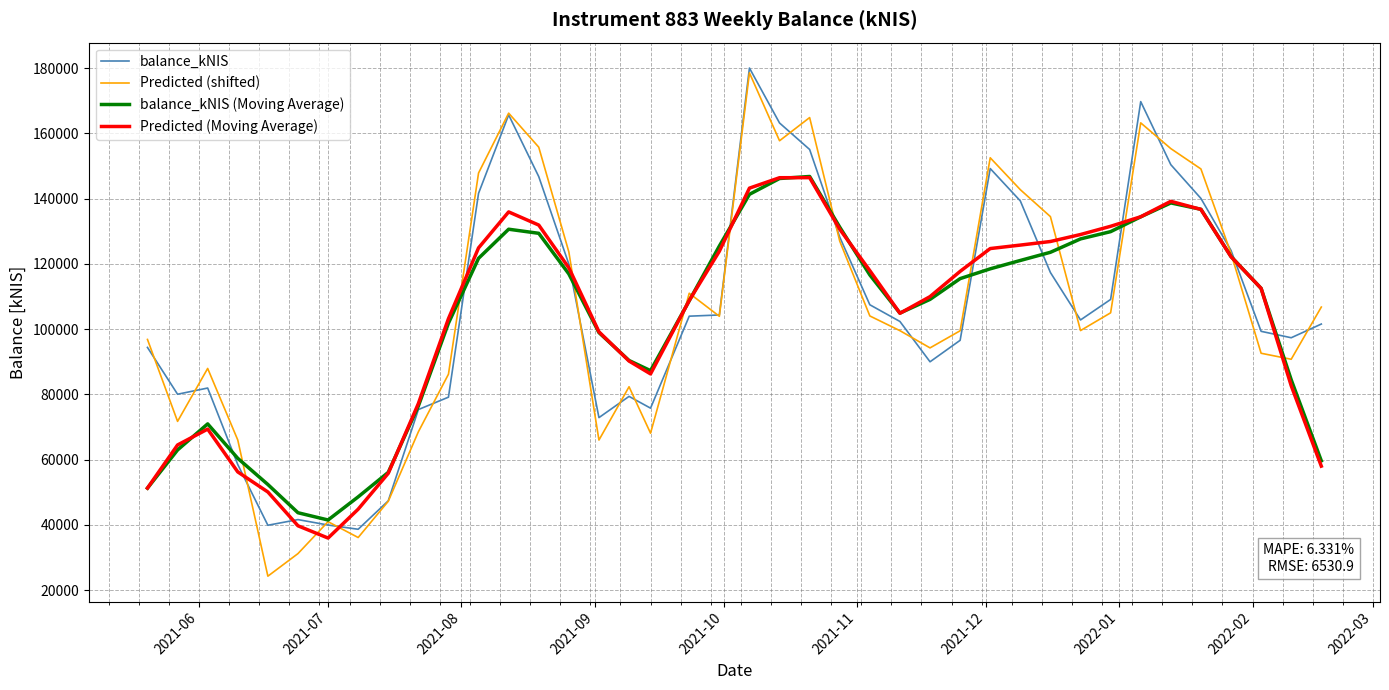

What is the maximum value for Predicted (Moving Average)?

146443.1